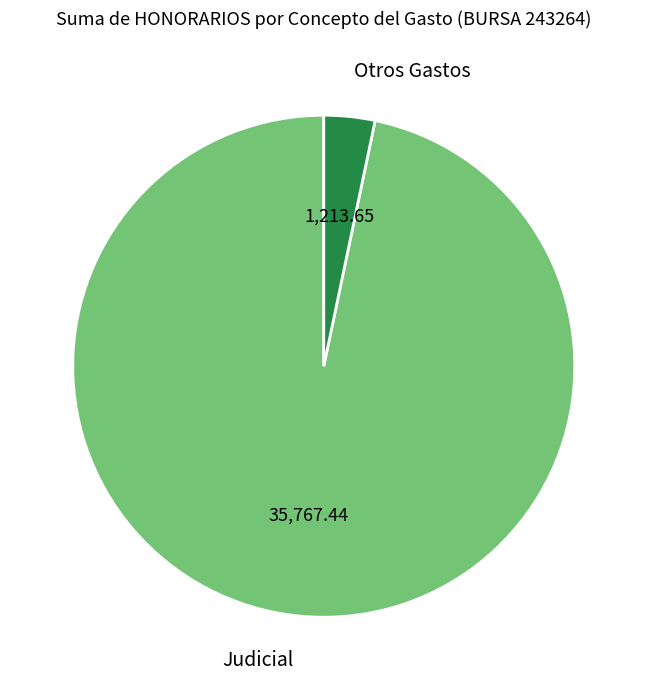

Is the sum of Judicial and Otros Gastos greater than half?

Yes